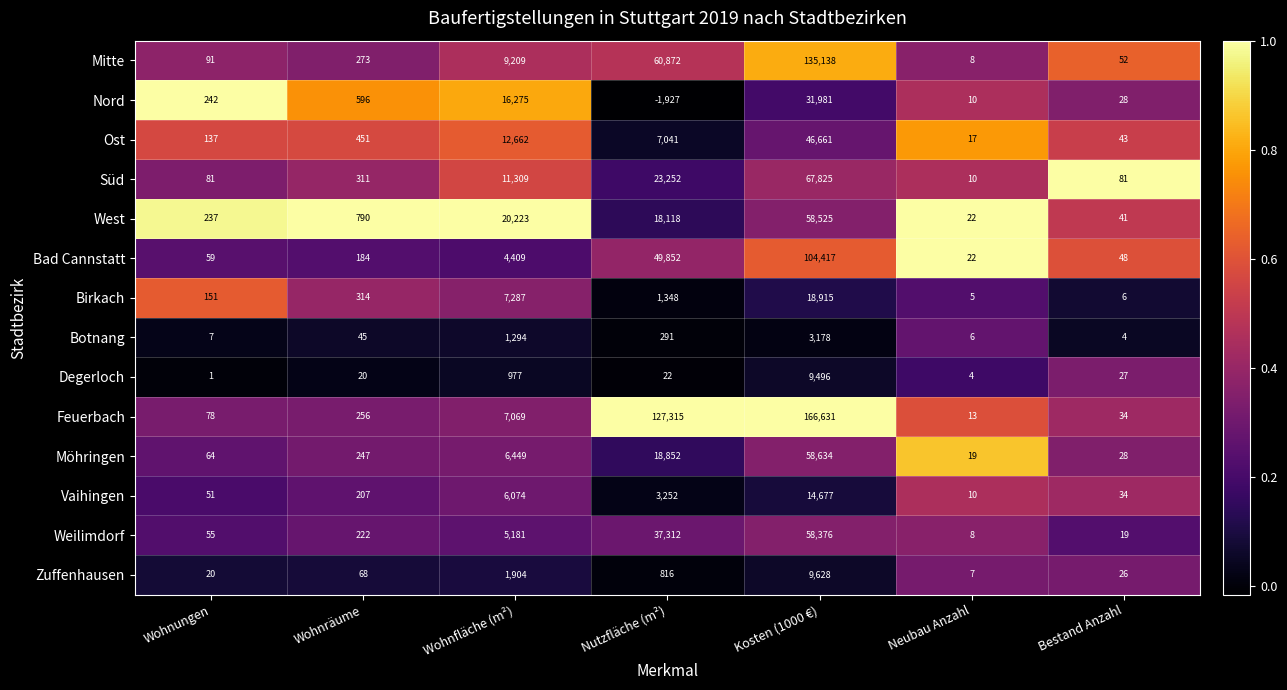

What is the total value across all series at Nutzfläche (m²)?

346416